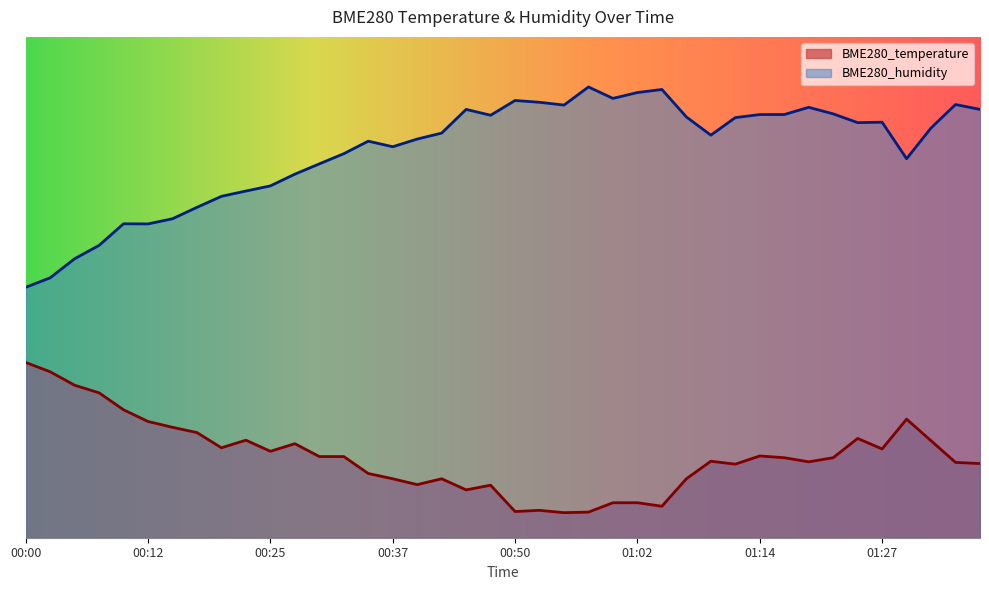

Rank the series by their average value, from highest to lowest.

BME280_humidity, BME280_temperature